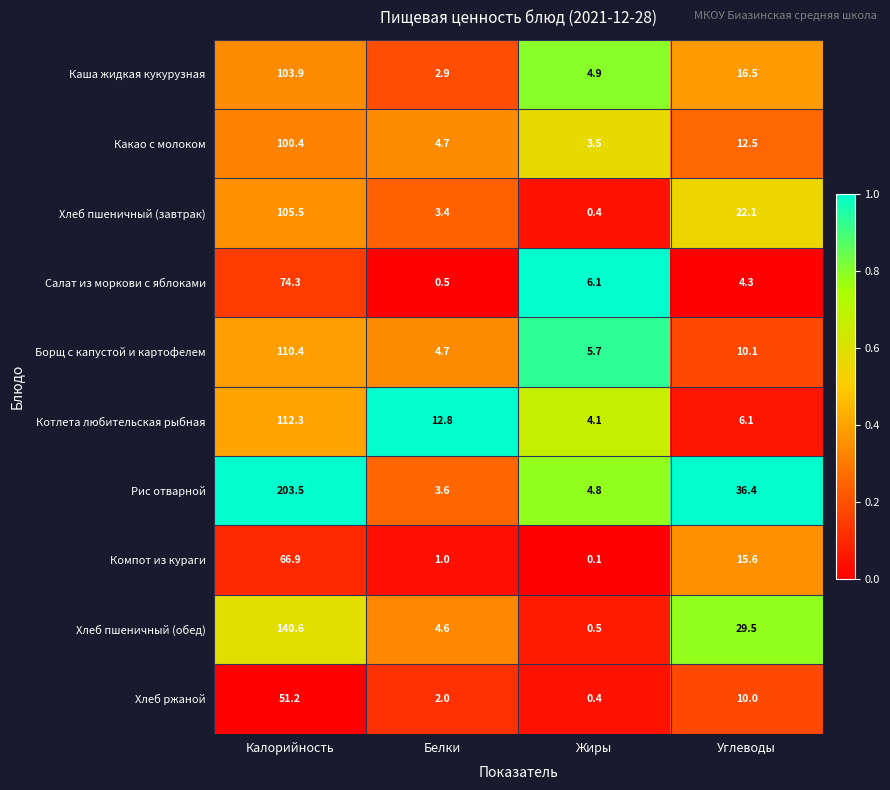

What is the greatest value displayed?

203.5